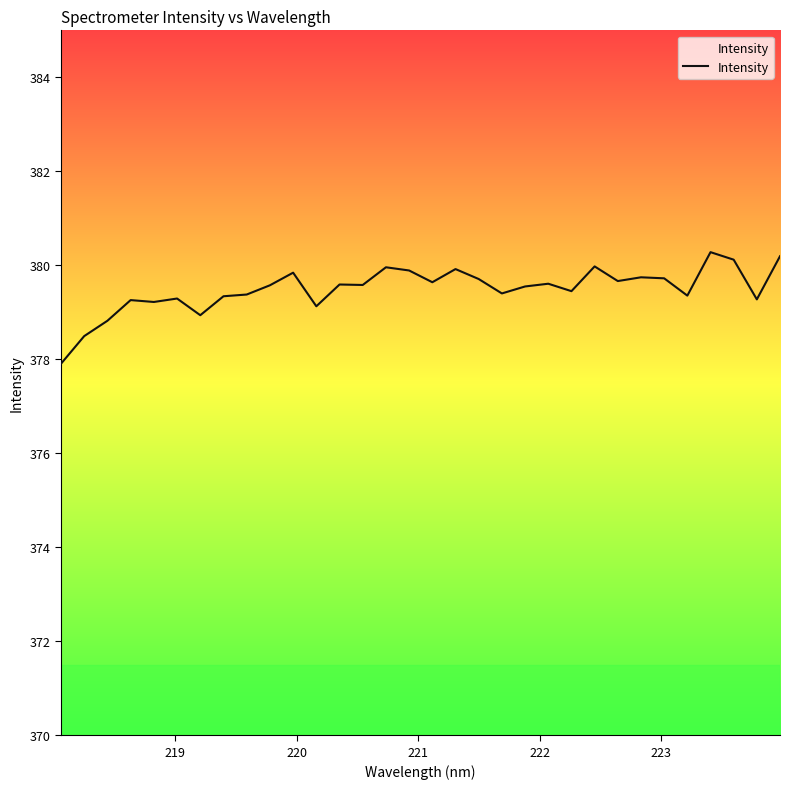

What is the difference between the maximum and minimum values?

2.4